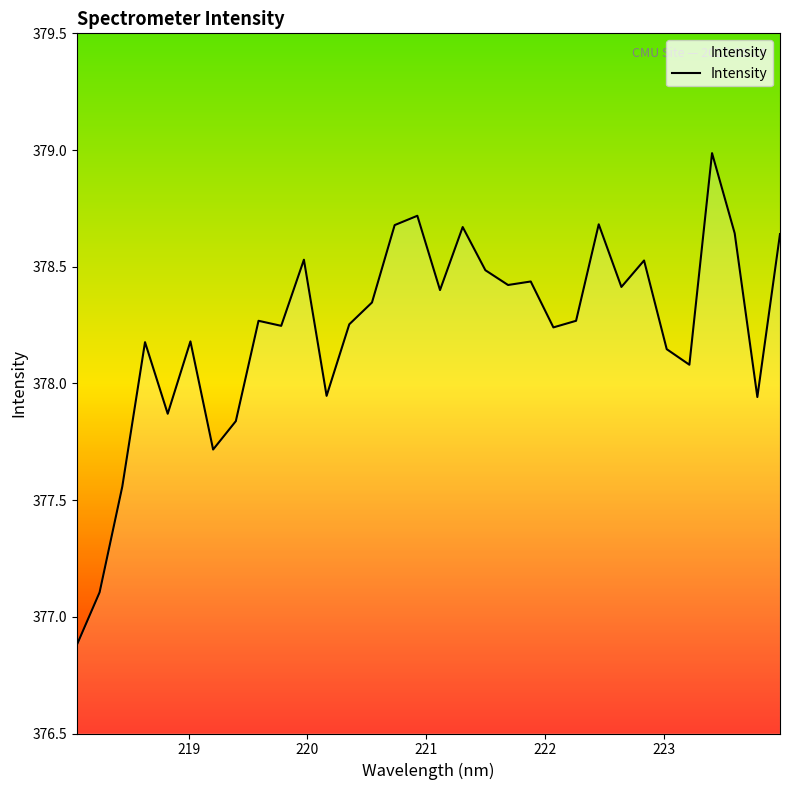

How many series are shown in this chart?

1